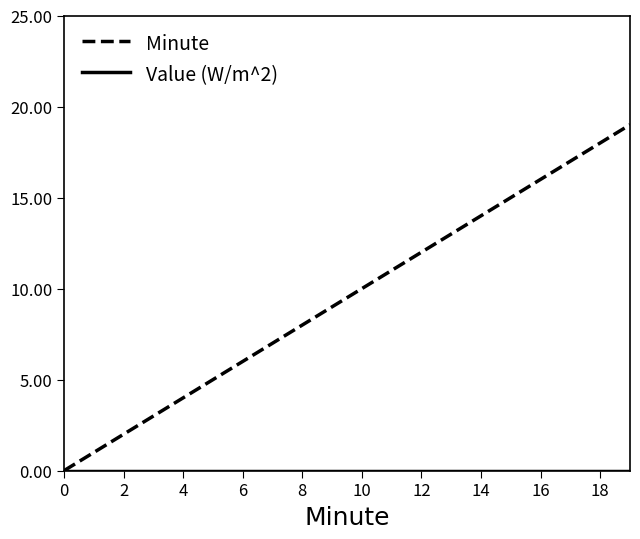

What is the maximum value shown in the chart?

19